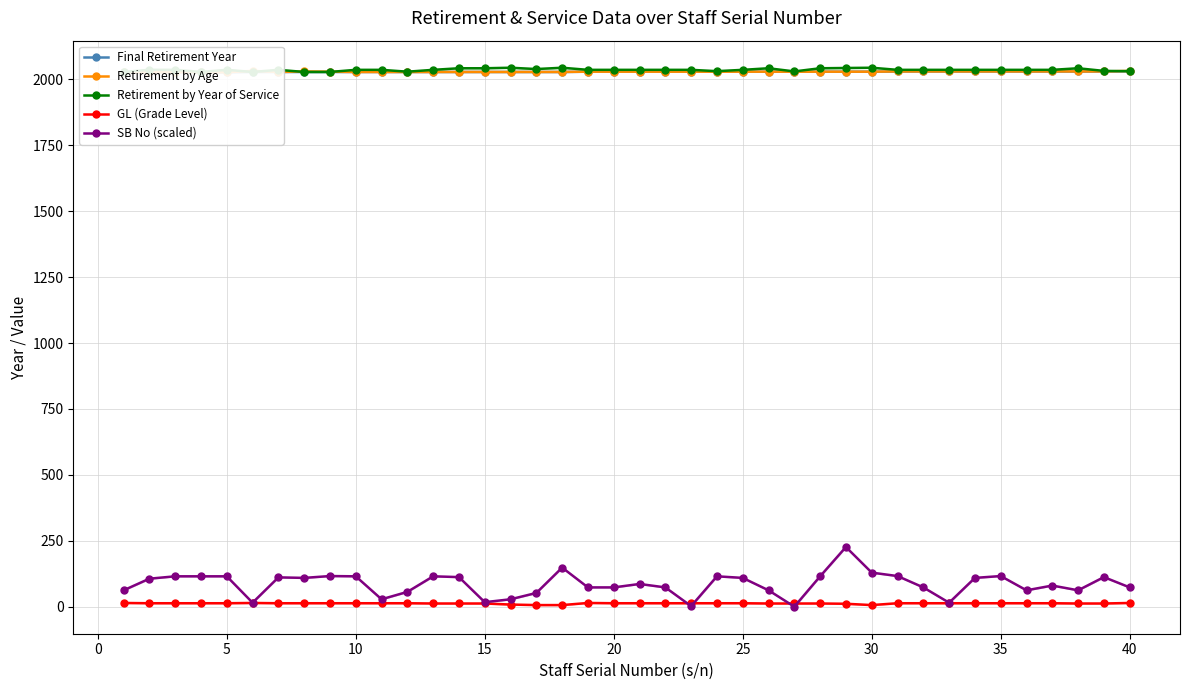

Reading left to right, transcribe all the data shown in this chart.

Final Retirement Year: 2026	2026	2026	2026	2026	2027	2027	2027	2027	2027	2027	2027	2027	2027	2027	2027	2027	2027	2028	2028	2028	2028	2028	2028	2028	2028	2028	2028	2028	2028	2029	2029	2029	2029	2029	2029	2029	2029	2029	2030
Retirement by Age: 2026	2026	2026	2026	2026	2031	2027	2029	2028	2027	2027	2027	2027	2027	2027	2027	2027	2027	2028	2028	2028	2028	2028	2028	2028	2028	2028	2028	2028	2028	2029	2029	2029	2029	2029	2029	2029	2029	2029	2031
Retirement by Year of Service: 2027	2035	2035	2027	2035	2027	2035	2027	2027	2035	2035	2028	2035	2041	2041	2043	2038	2043	2035	2035	2035	2035	2035	2030	2035	2041	2029	2041	2042	2043	2035	2035	2035	2035	2035	2035	2035	2041	2031	2030
GL (Grade Level): 15	14	14	14	14	15	14	14	14	14	14	14	13	13	13	9	7	7	15	14	14	14	14	14	14	13	13	13	12	7	14	14	14	14	14	14	14	13	13	15
SB No (scaled): 63	107	116	116	116	16	112	110	117	116	29	57	116	113	18	29	53	149	74	74	87	74	3	116	110	63	1	116	227	130	117	74	16	110	117	63	81	63	113	74